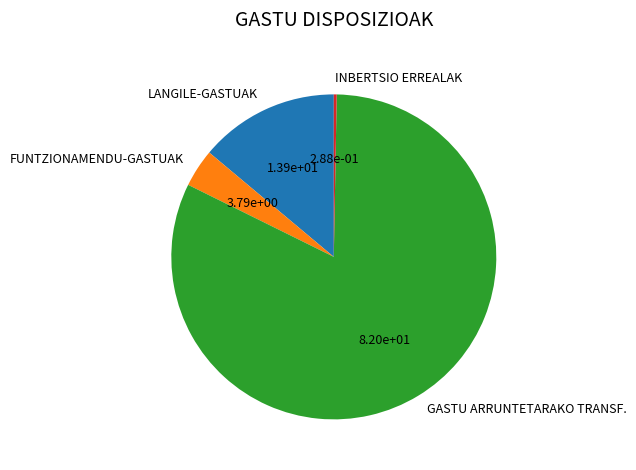

How many segments does this pie chart have?

4